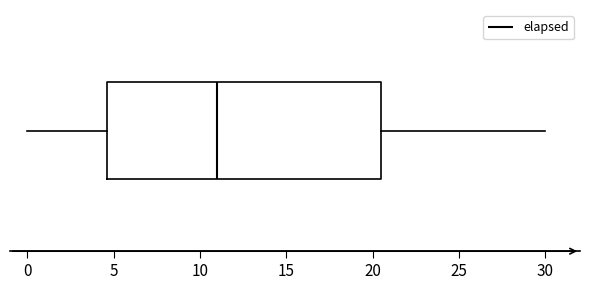

Where is the left edge of the box on the x-axis? The values are not printed on the chart, so give them approximately, as read against the axis.

4.5